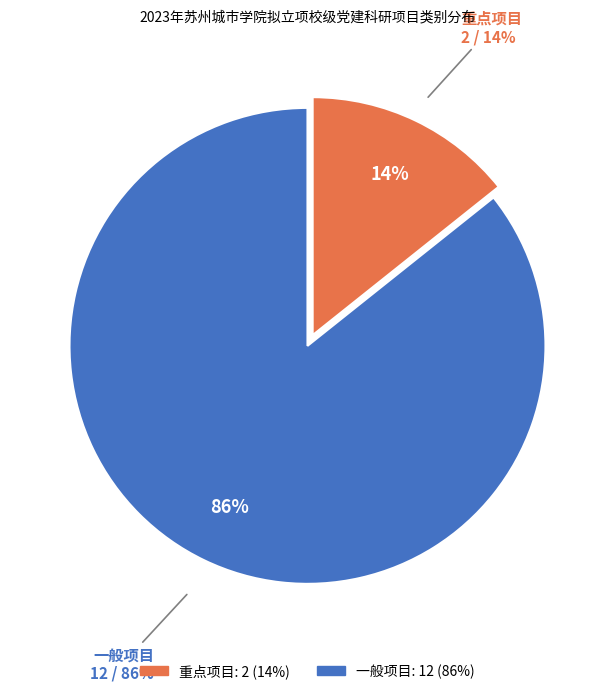

Does 一般项目 account for over 50% of the chart?

Yes